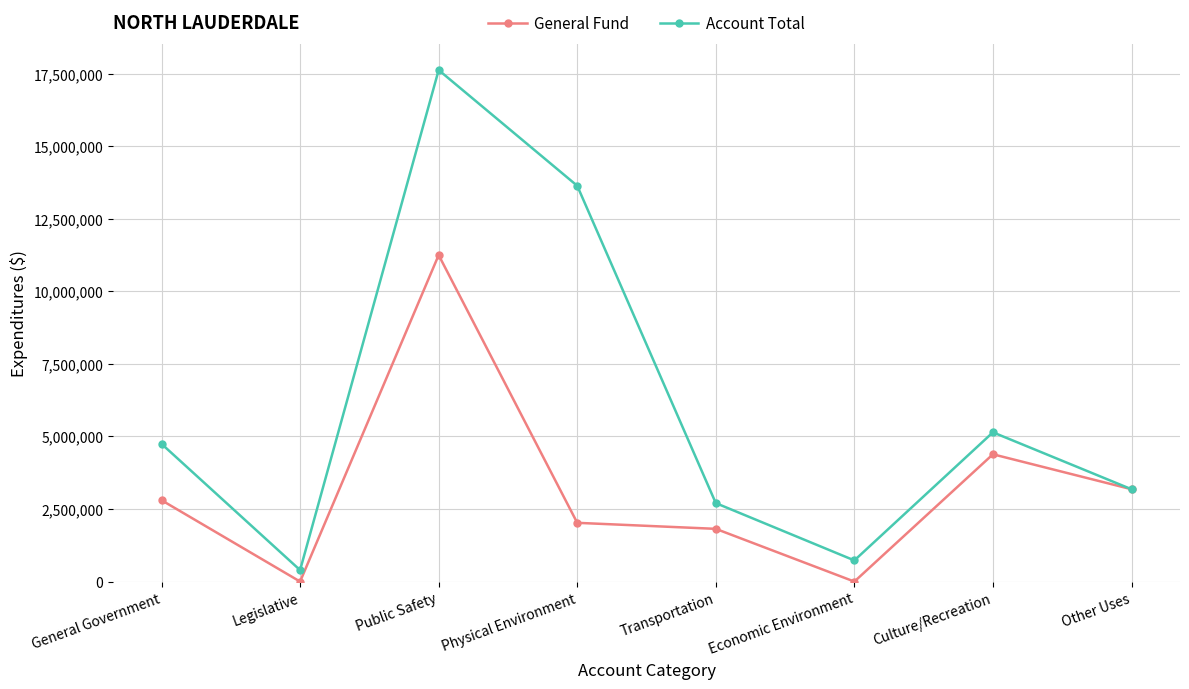

What is the spread (max minus min) of values at Legislative?

394898